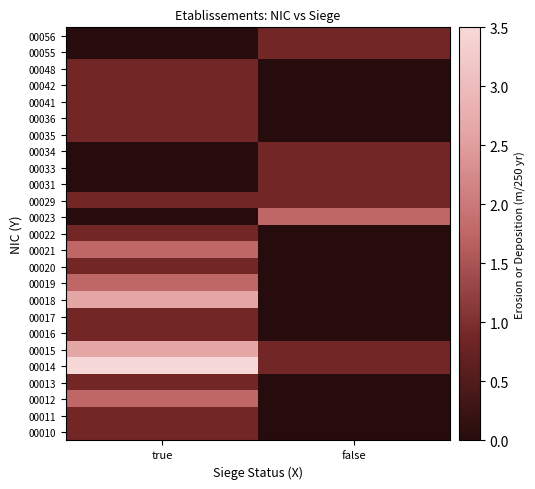

What is the spread (max minus min) of values at true?

3.5